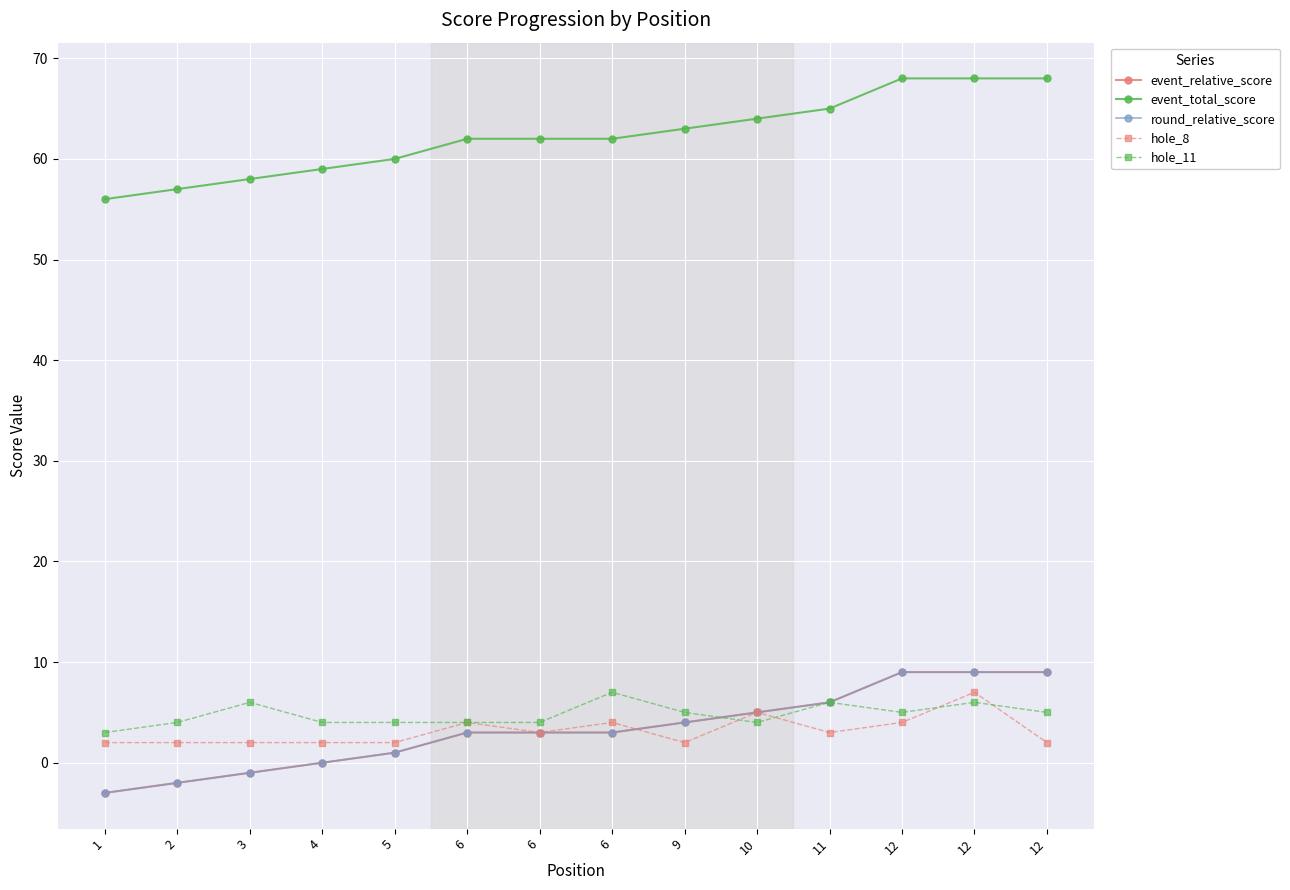

Rank the categories by hole_11 value from lowest to highest.

1, 2, 4, 5, 6, 6, 10, 9, 12, 12, 3, 11, 12, 6